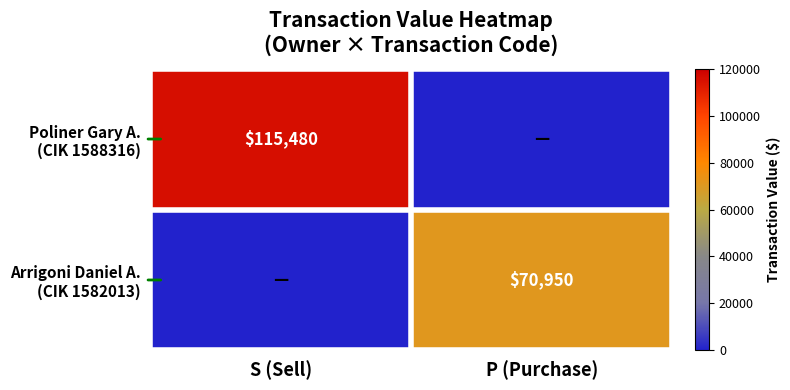

Count the Poliner Gary A. (CIK 1588316) values in the range 0 to 115480.

2